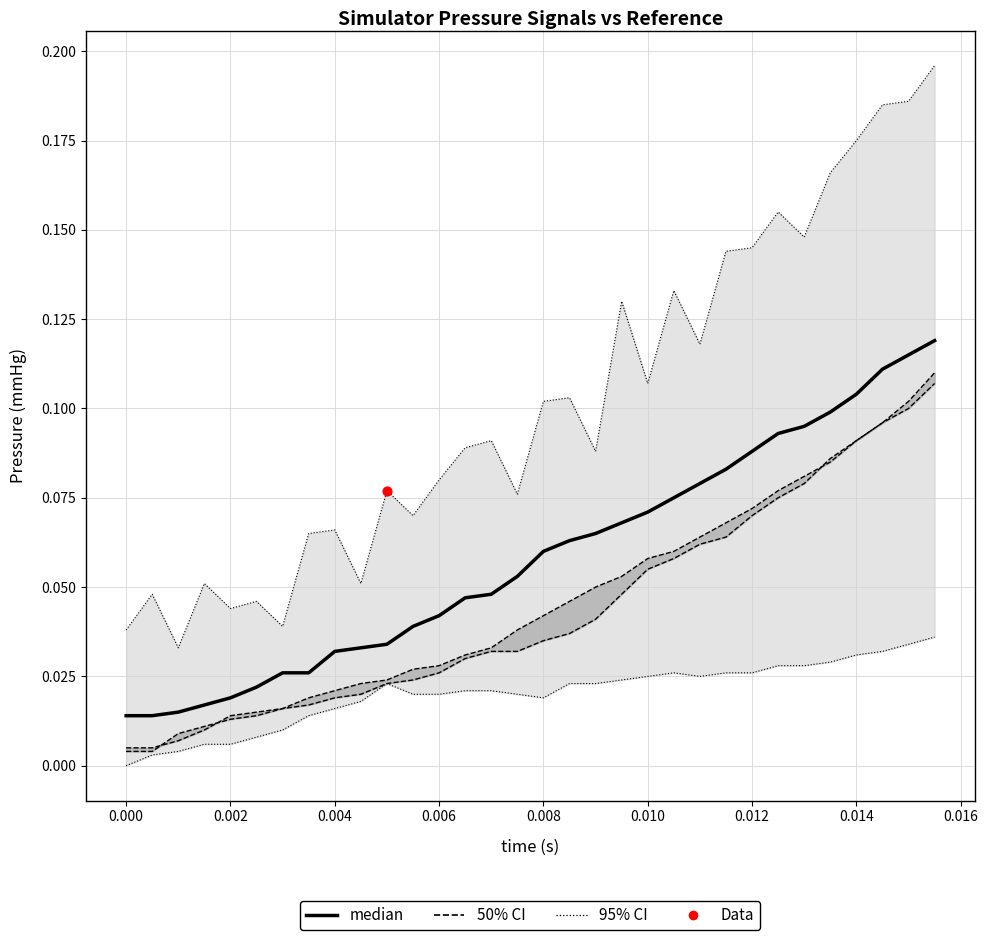

Which has a higher value, 0.008 or 20?

20